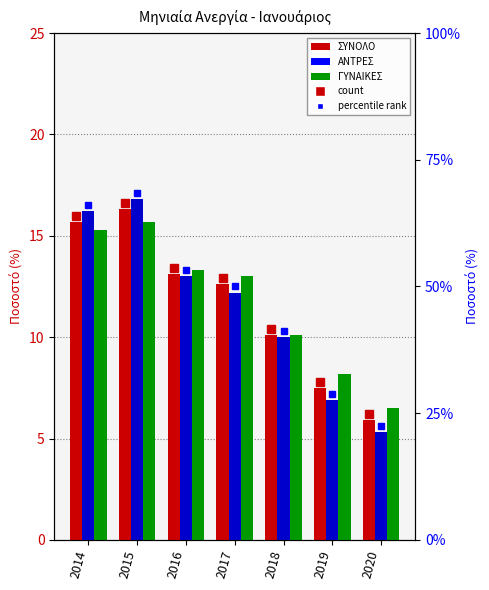

Reading left to right, transcribe all the data shown in this chart.

ΣΥΝΟΛΟ: 2014=15.7	2015=16.3	2016=13.1	2017=12.6	2018=10.1	2019=7.5	2020=5.9
ΑΝΤΡΕΣ: 2014=16.2	2015=16.8	2016=13.0	2017=12.2	2018=10.0	2019=6.9	2020=5.3
ΓΥΝΑΙΚΕΣ: 2014=15.3	2015=15.7	2016=13.3	2017=13.0	2018=10.1	2019=8.2	2020=6.5